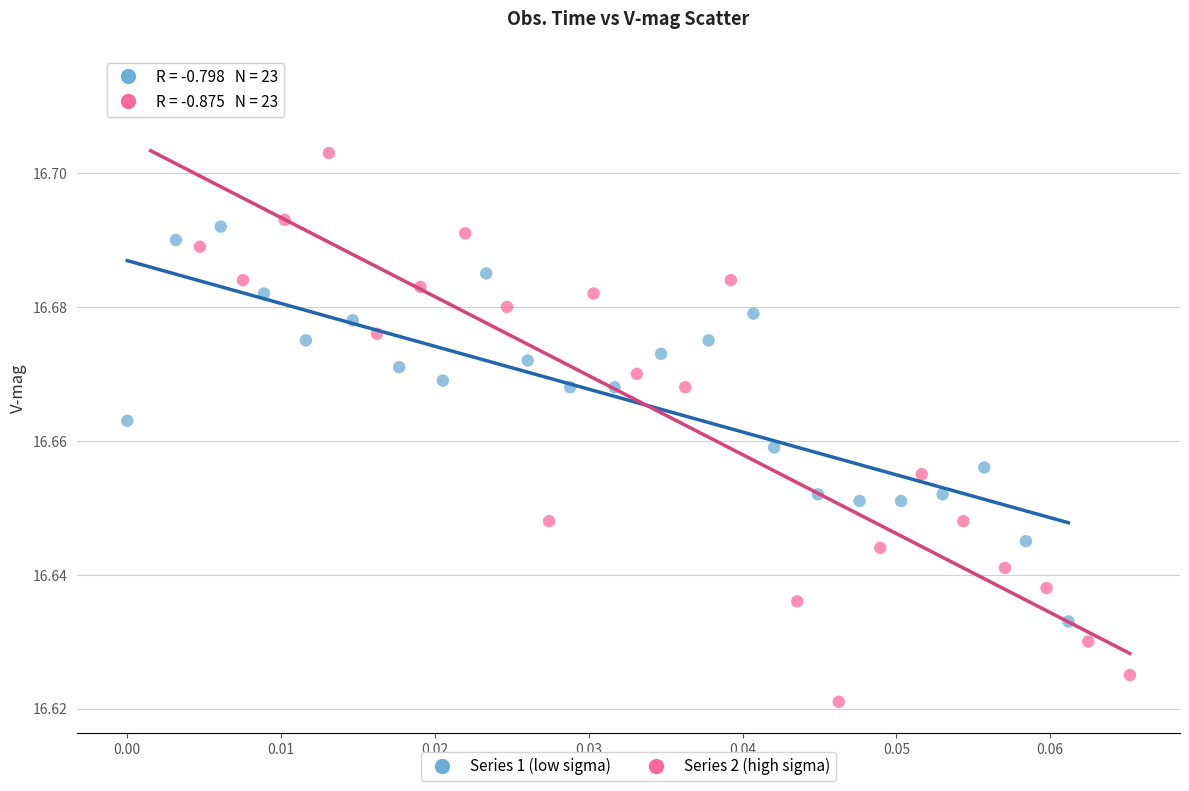

Which series reaches the maximum Y coordinate?

Series 2 (high sigma)